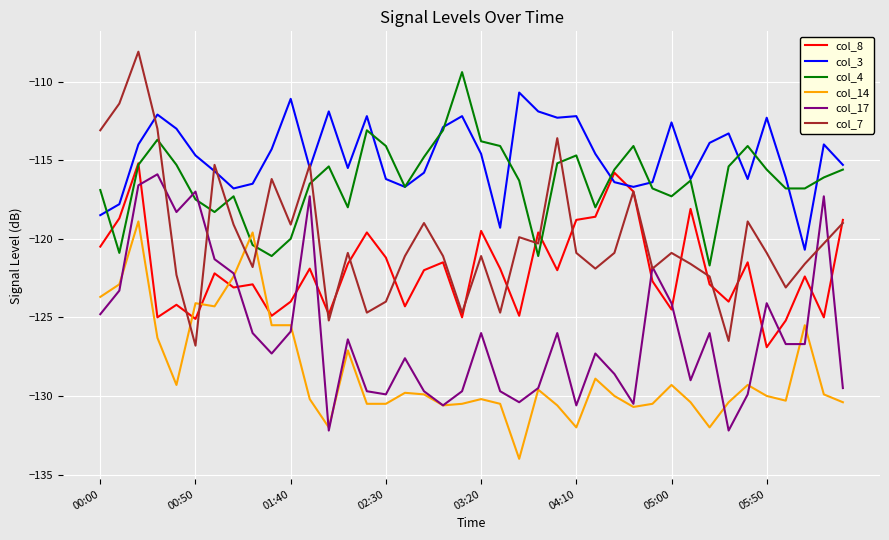

What are all the series names shown in the legend?

col_8, col_3, col_4, col_14, col_17, col_7